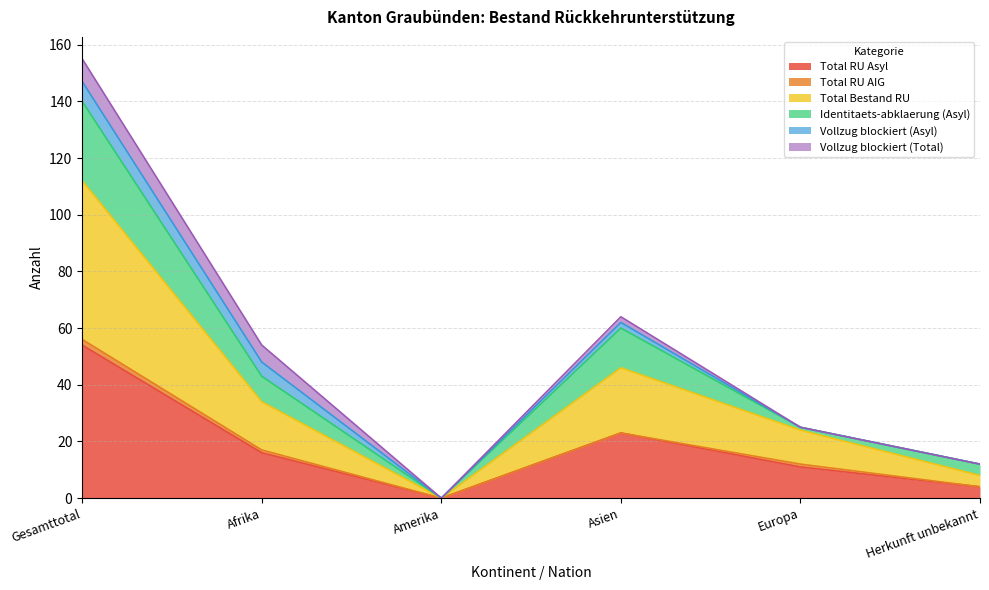

What is the difference between the maximum and minimum values in the Total RU Asyl series?

54